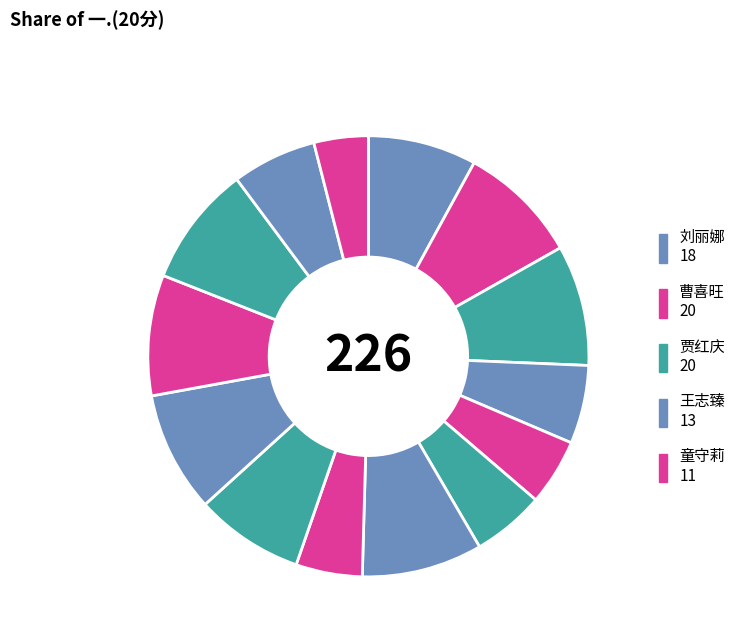

Does any single category account for the majority?

No